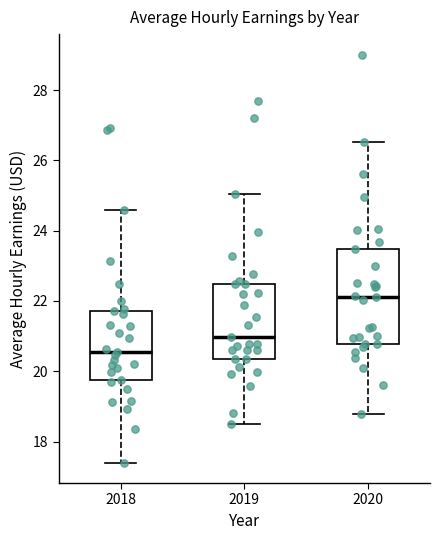

Reading left to right, read every box against the y-axis: the position of its median line, the range the box covers, and the ends of its whiskers. The values are not printed on the chart, so give them approximately, as read against the axis.

2018: median 20.6, box 19.8 to 21.8, whiskers 17.4 to 24.6
2019: median 21.0, box 20.4 to 22.4, whiskers 18.4 to 25.0
2020: median 22.2, box 20.8 to 23.4, whiskers 18.8 to 26.6